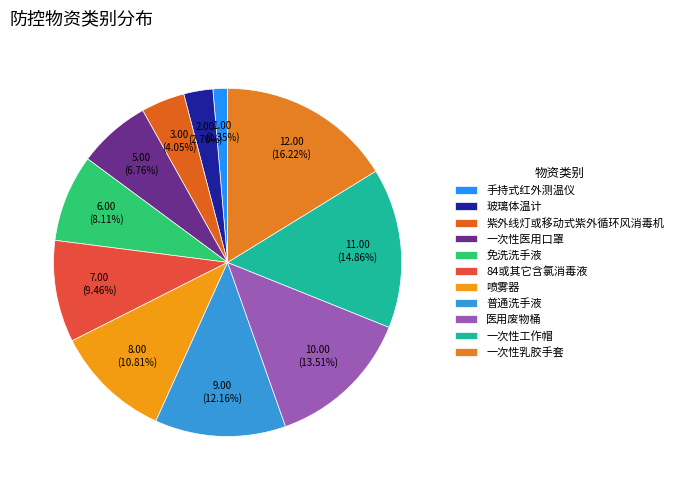

How many slices are in this pie chart?

11